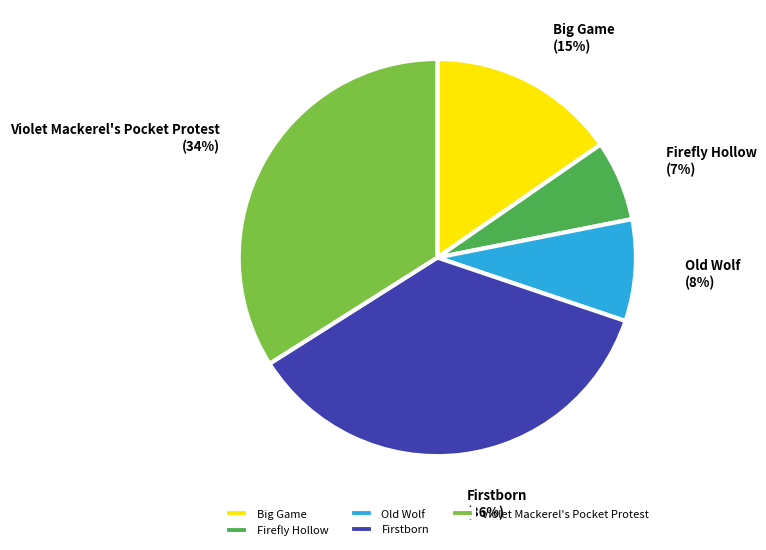

Rank the categories by value from lowest to highest.

Firefly Hollow, Old Wolf, Big Game, Violet Mackerel's Pocket Protest, Firstborn